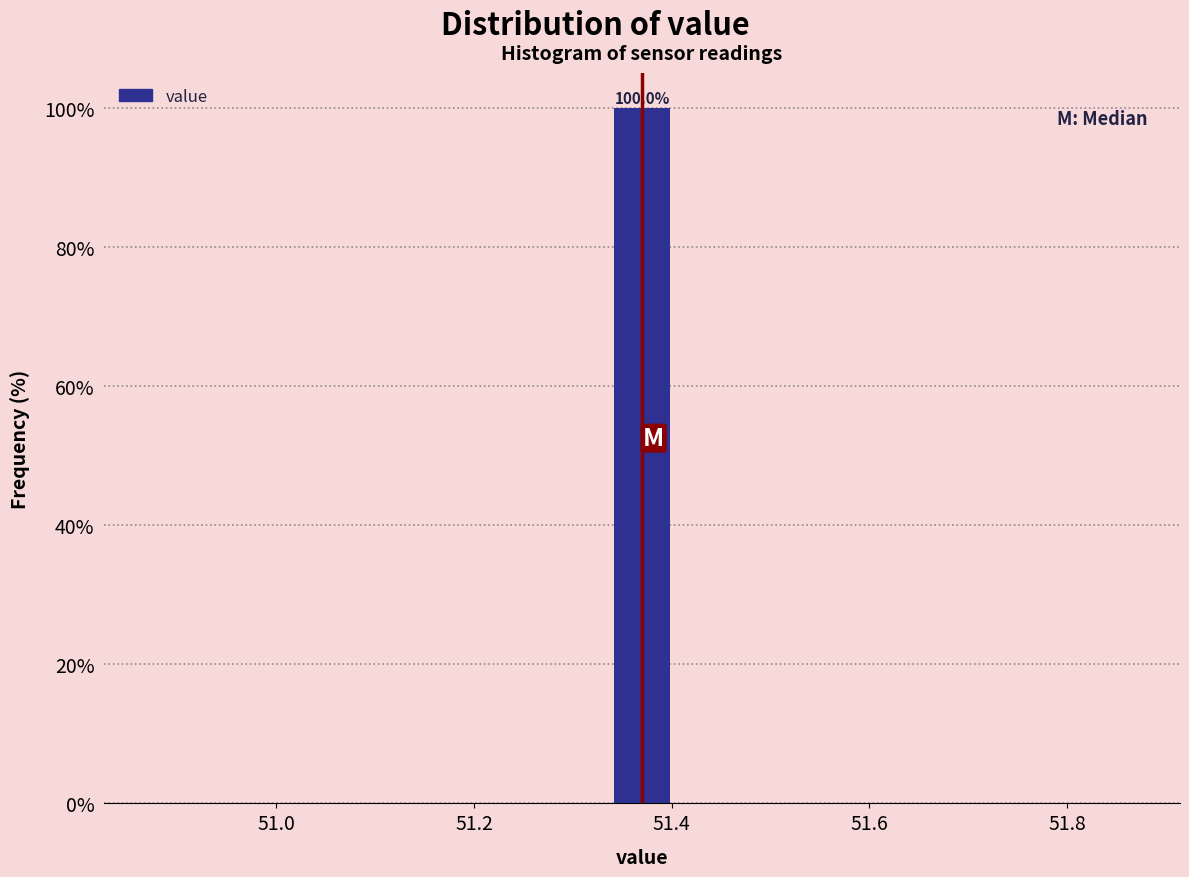

Around what value on the x-axis is the tallest bar? Give the approximate position of its centre, as read against the axis.

51.38